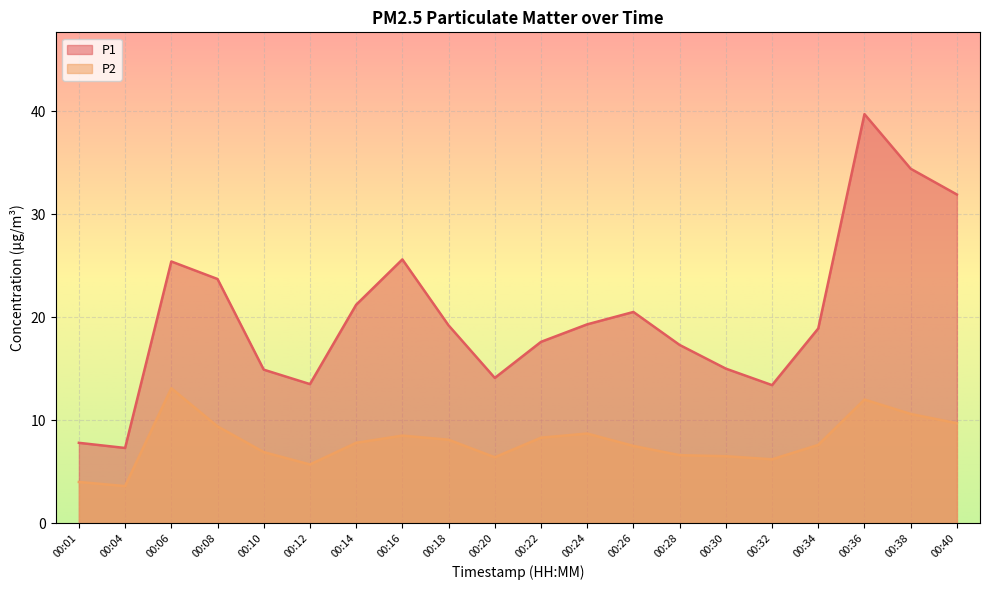

Which has a higher value, 00:40 or 00:10?

00:40